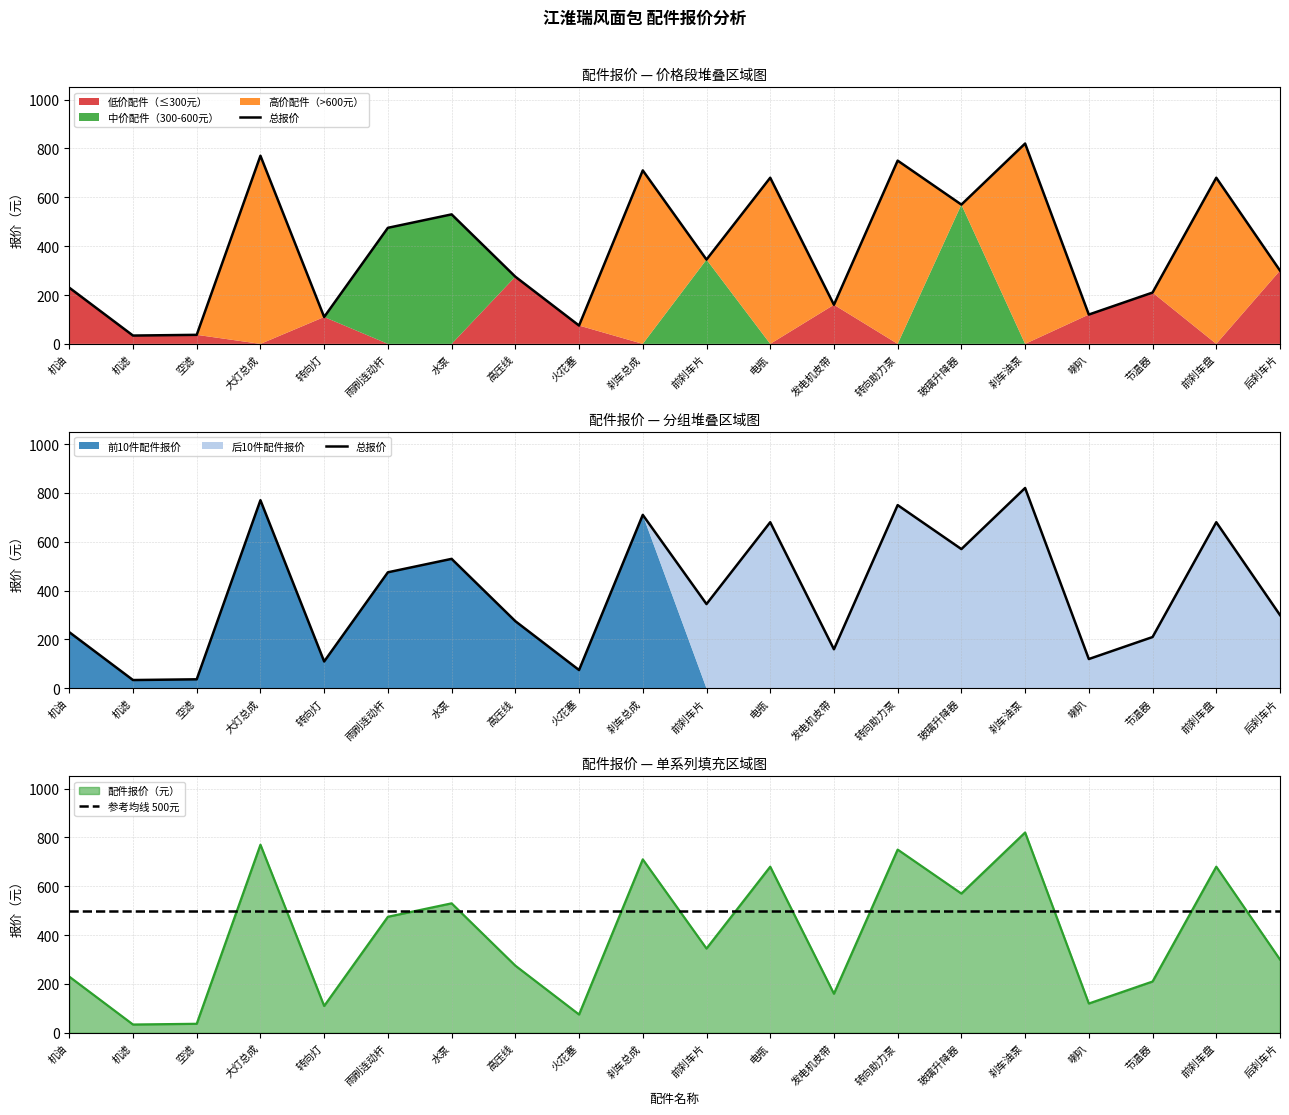

True or false: 参考均线 500元 and 总报价 intersect in this chart.

True